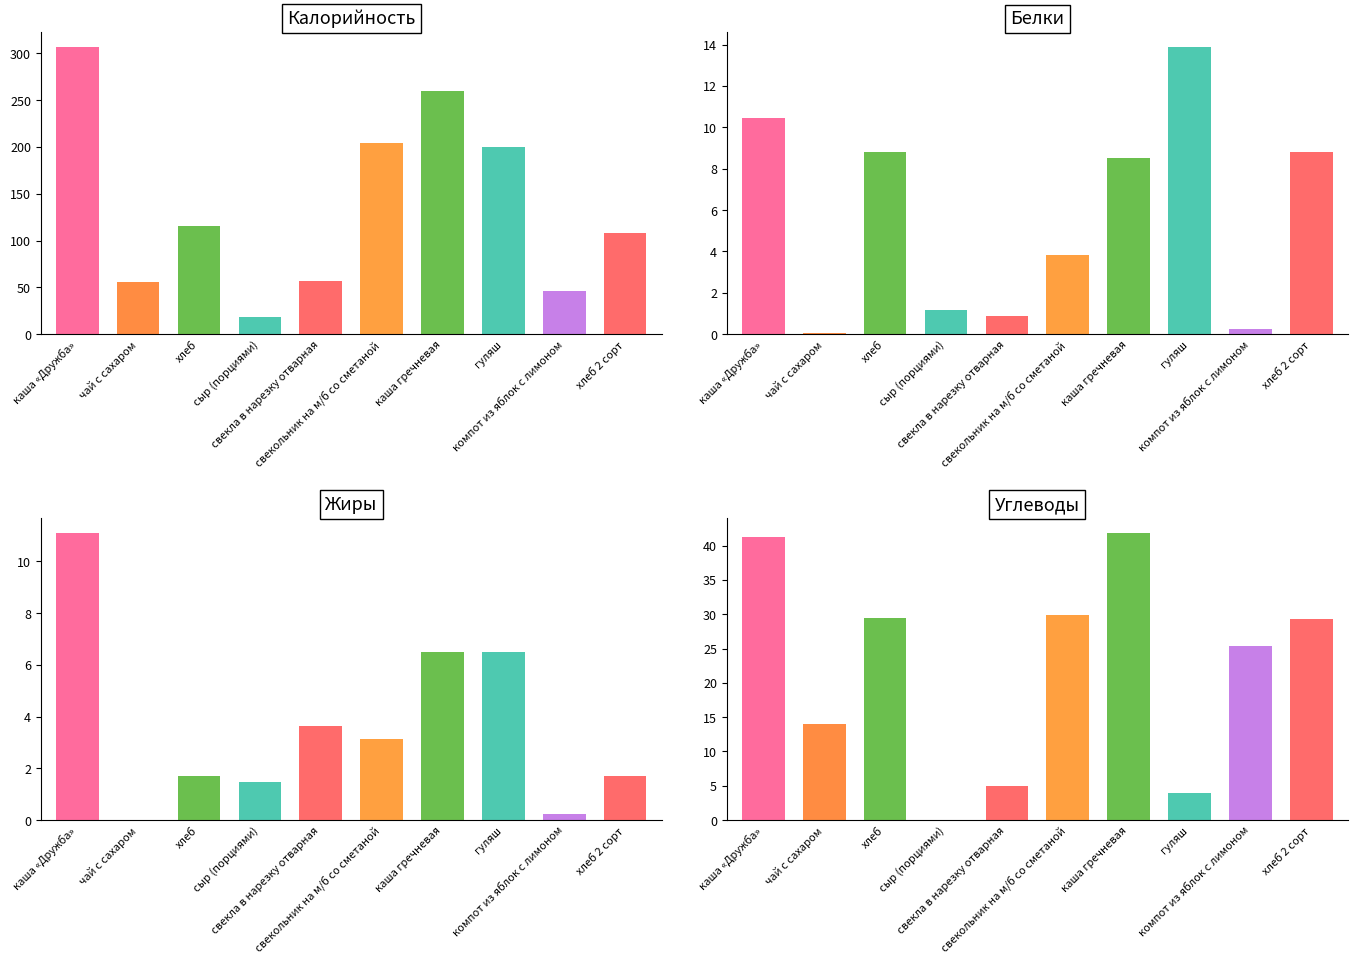

Rank the categories by Калорийность value from lowest to highest.

сыр (порциями), компот из яблок с лимоном, чай с сахаром, свекла в нарезку отварная, хлеб 2 сорт, хлеб, гуляш, свекольник на м/б со сметаной, каша гречневая, каша «Дружба»